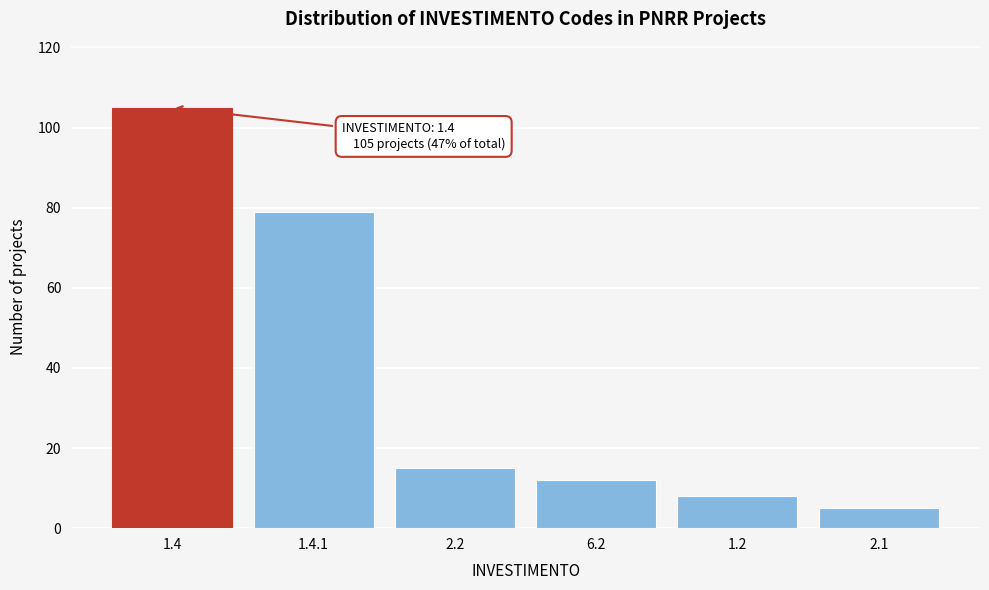

Reading left to right, transcribe all the data shown in this chart.

1.4=105	1.4.1=79	2.2=15	6.2=12	1.2=8	2.1=5